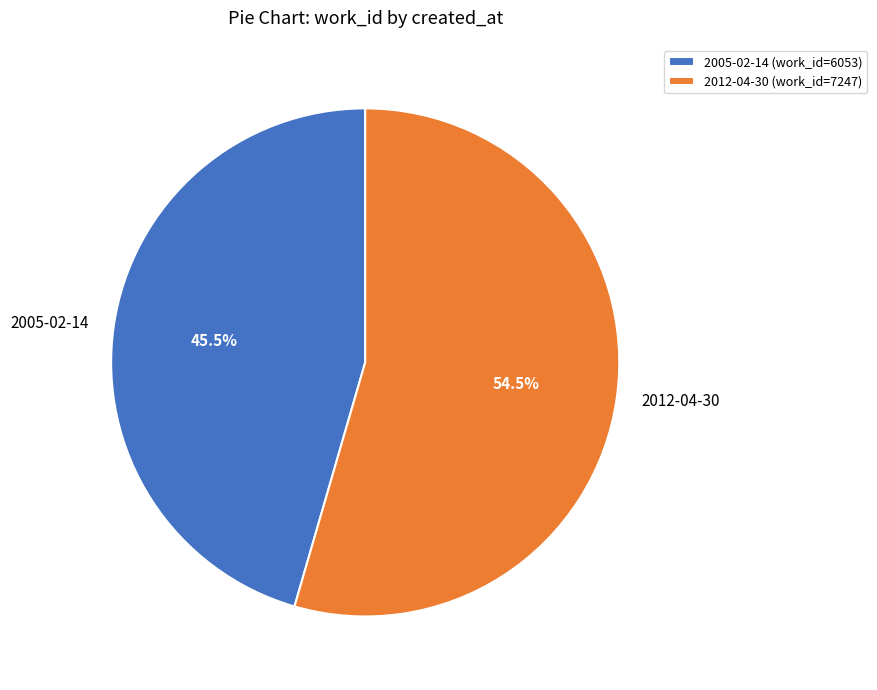

Rank the categories by value from lowest to highest.

2005-02-14, 2012-04-30